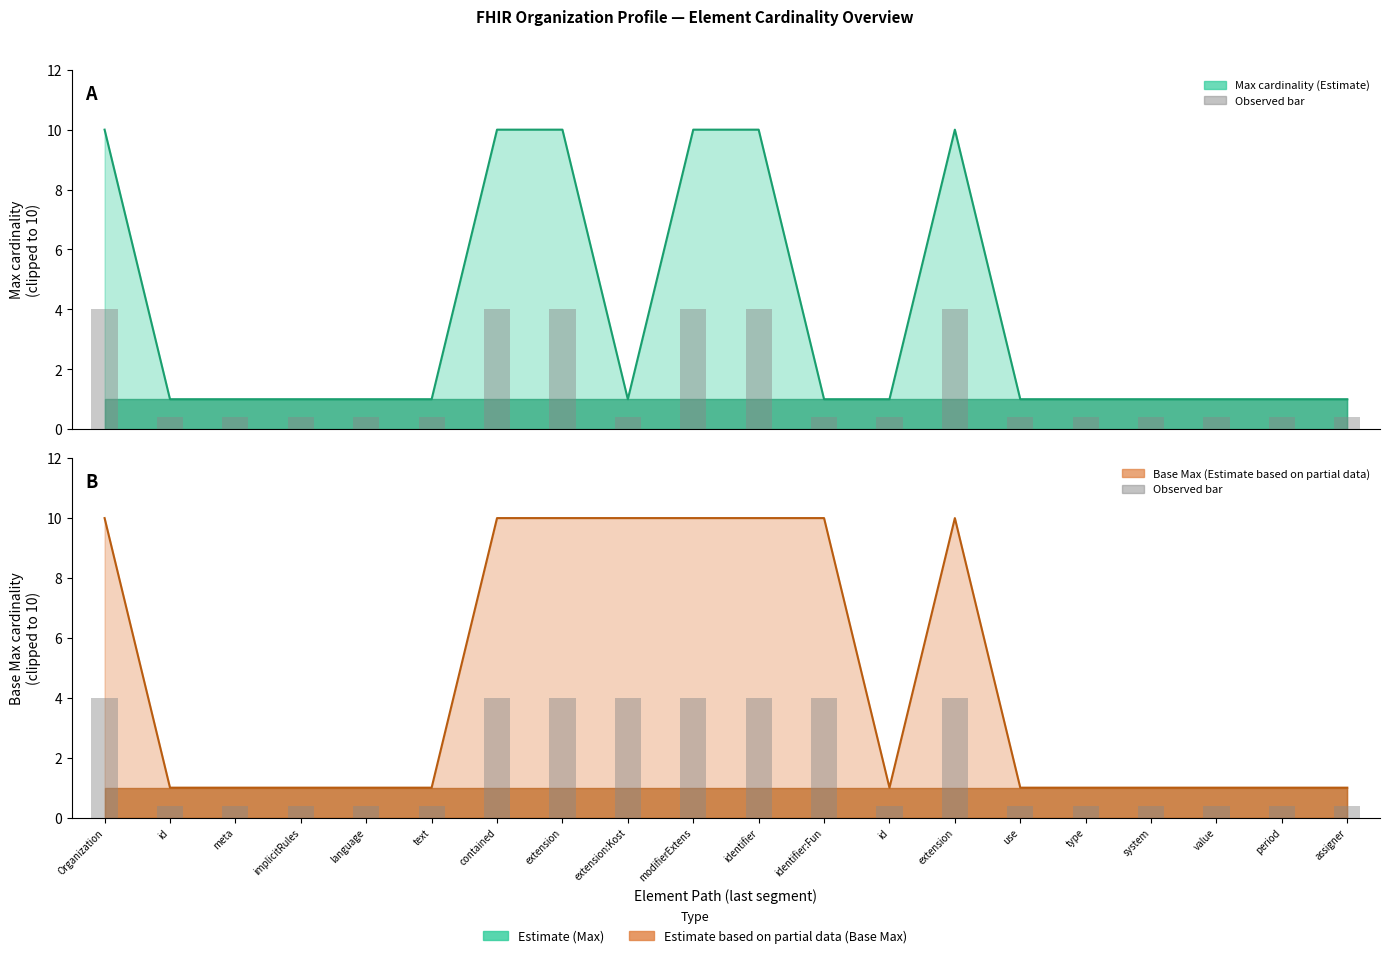

List the labels in order of value, largest first.

Organization, contained, extension, extension:Kost, modifierExtens, identifier, identifier:Fun, extension, id, meta, implicitRules, language, text, id, use, type, system, value, period, assigner